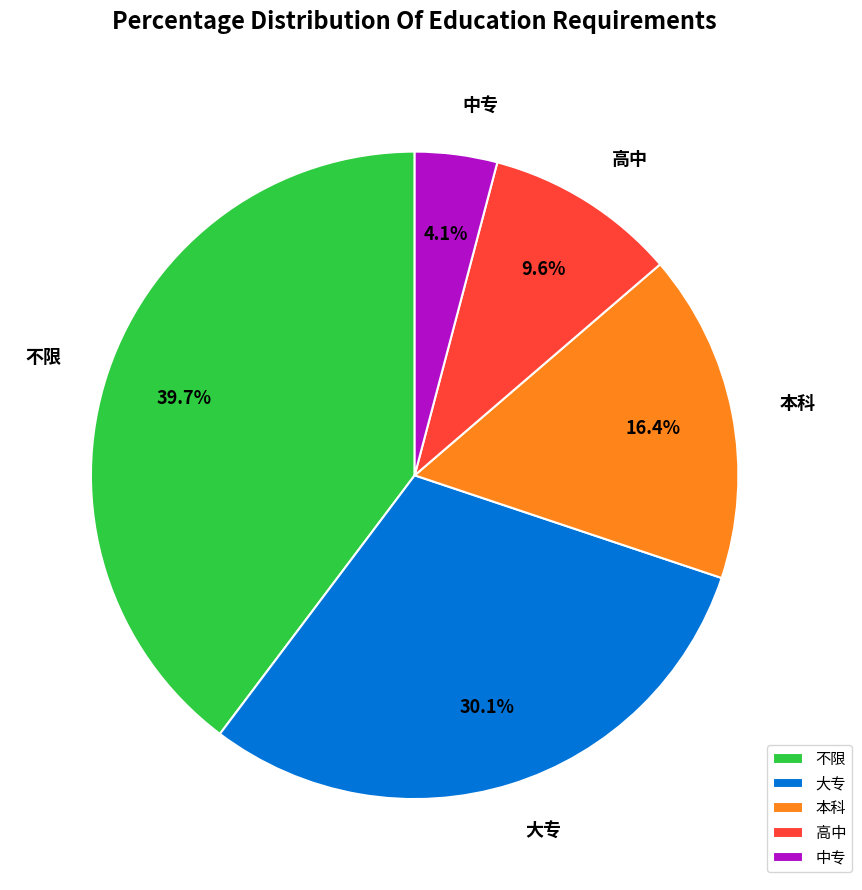

Combined, what portion of the pie is 大专 and 高中?

39.7%